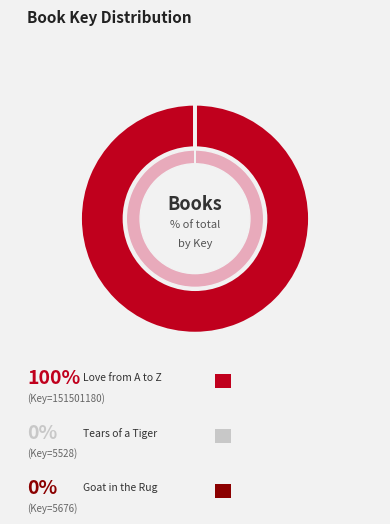

The Love from A to Z slice represents 99% of the pie. True or false?

False